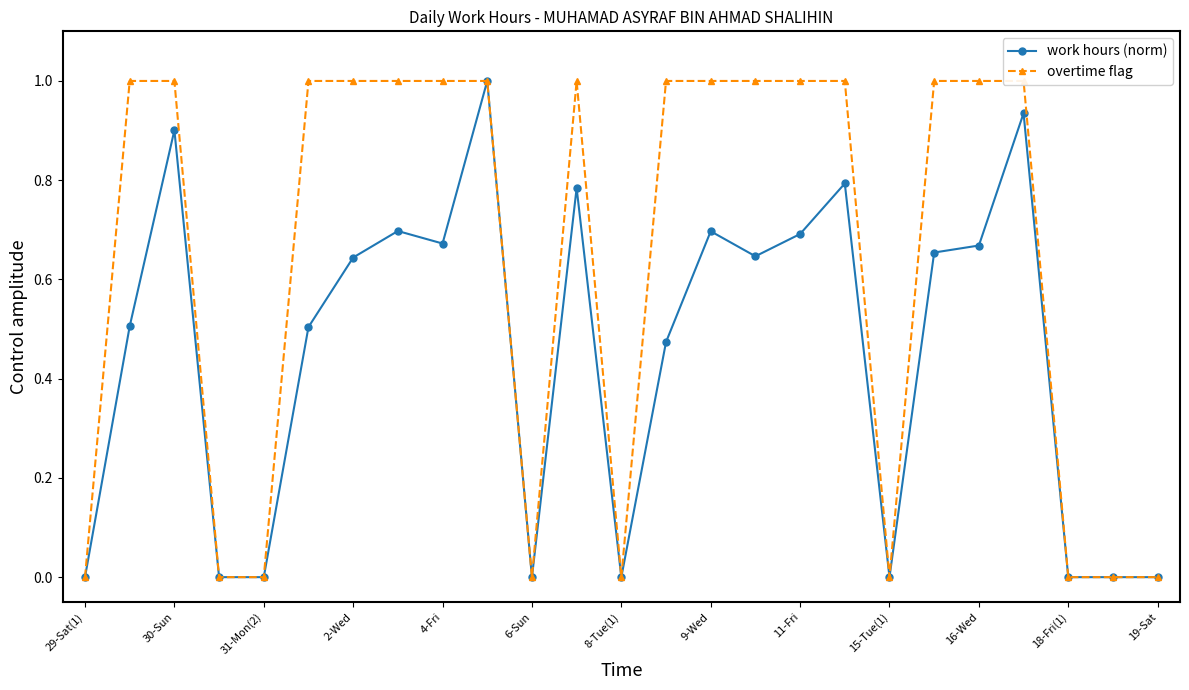

List the series in order of their overall mean, lowest first.

work hours (norm), overtime flag